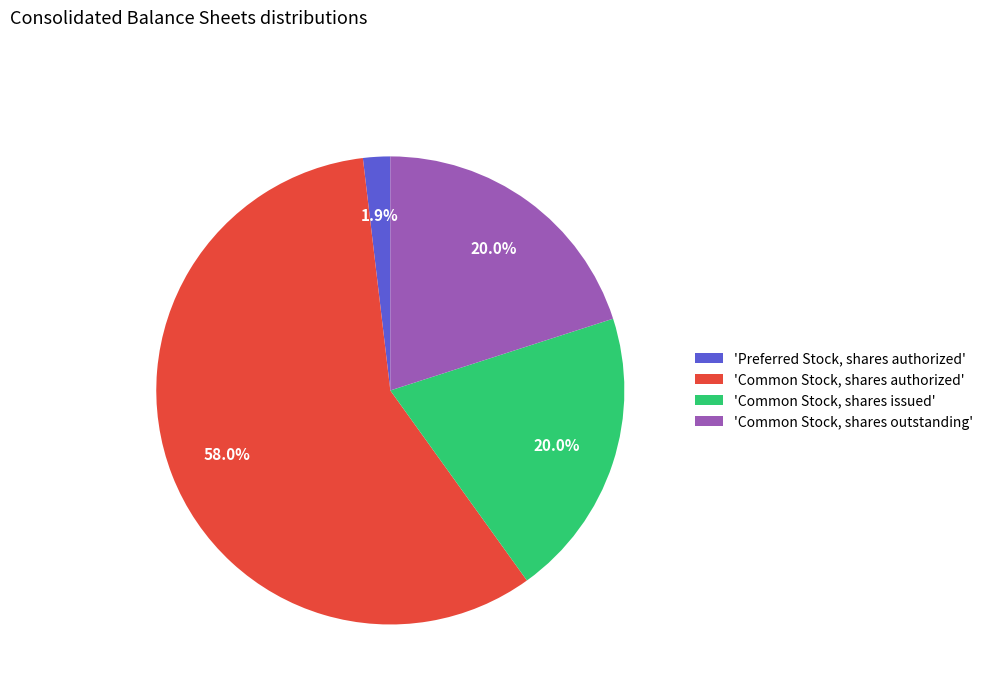

Count the number of slices in the pie.

4